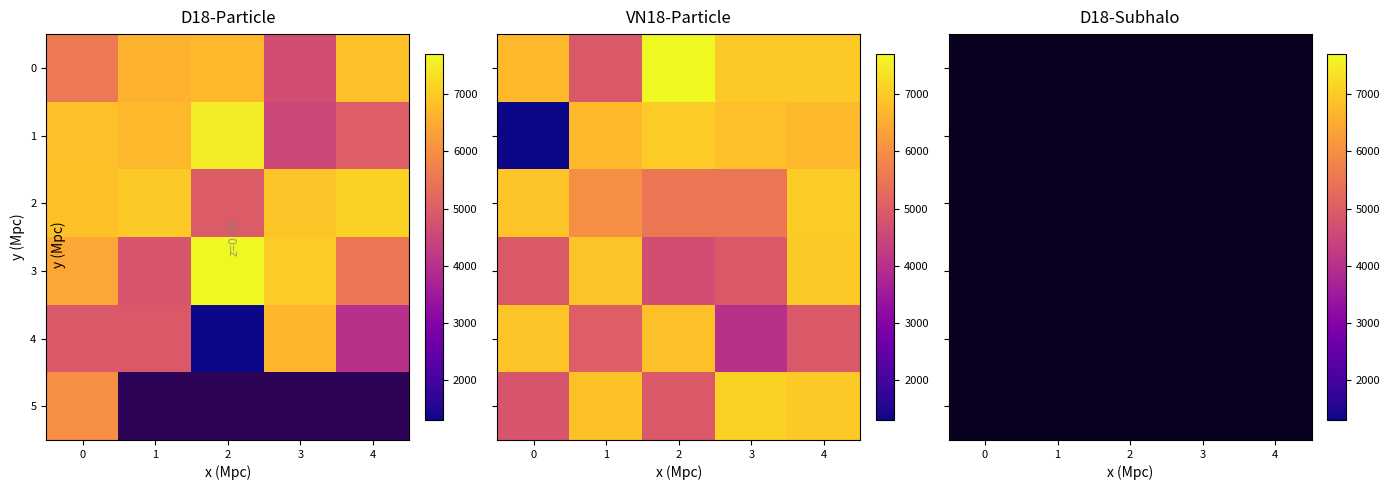

List the series in order of their overall mean, lowest first.

0, 1, 2, 3, 4, 5